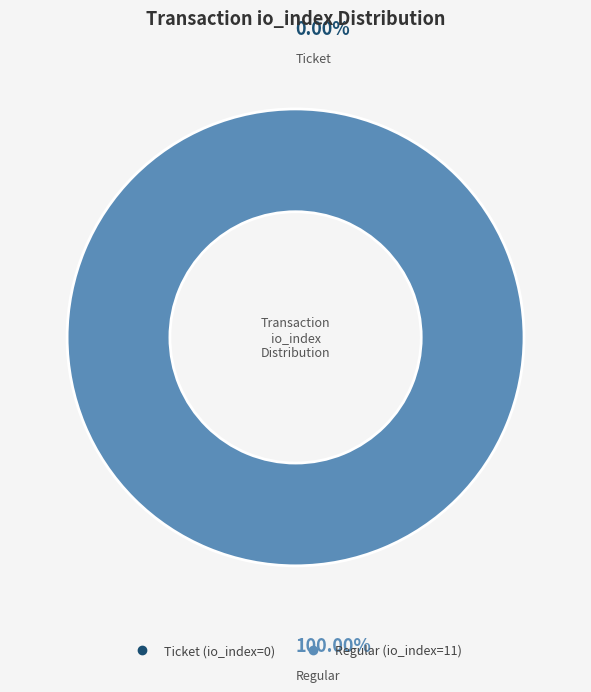

The Regular (index 11) slice represents 100% of the pie. True or false?

True